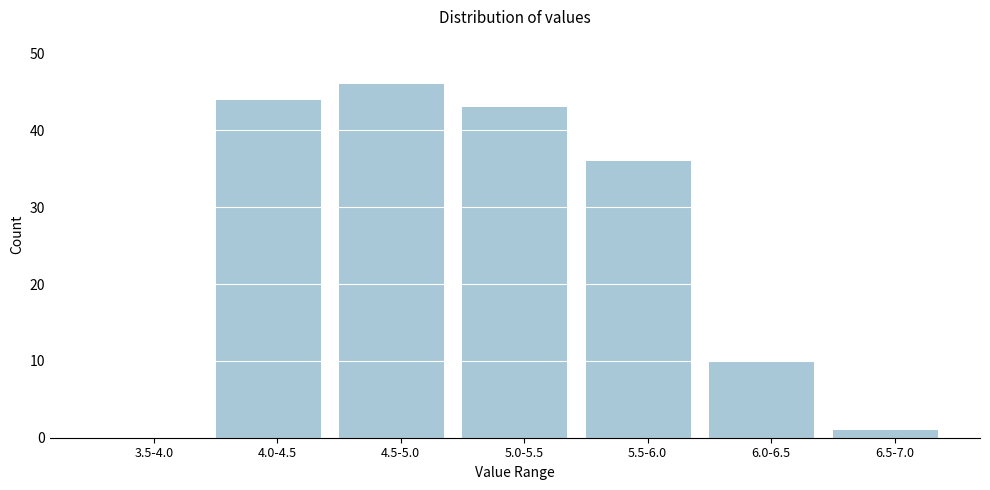

Reading right to left, transcribe all the data shown in this chart.

6.5-7.0=1	6.0-6.5=10	5.5-6.0=36	5.0-5.5=43	4.5-5.0=46	4.0-4.5=44	3.5-4.0=0